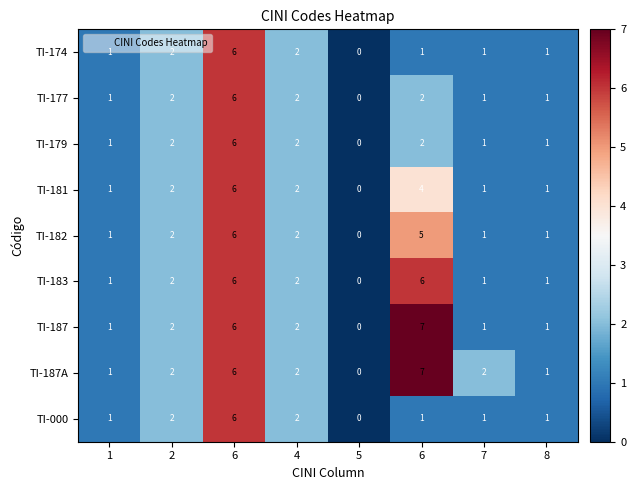

Rank the series by their maximum value, from lowest to highest.

TI-174, TI-177, TI-179, TI-181, TI-182, TI-183, TI-000, TI-187, TI-187A